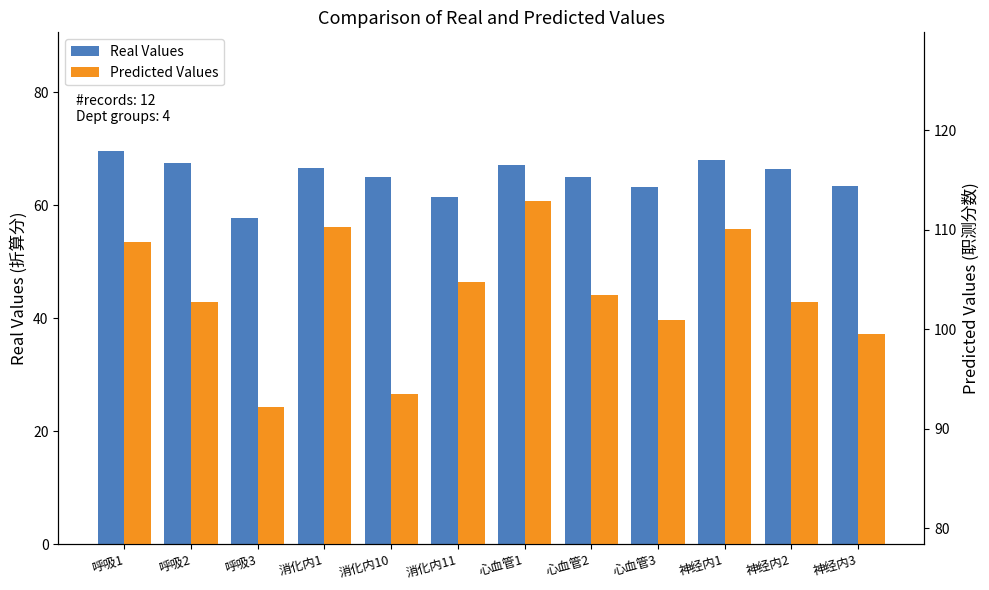

List the series in order of their overall mean, highest first.

Predicted Values, Real Values